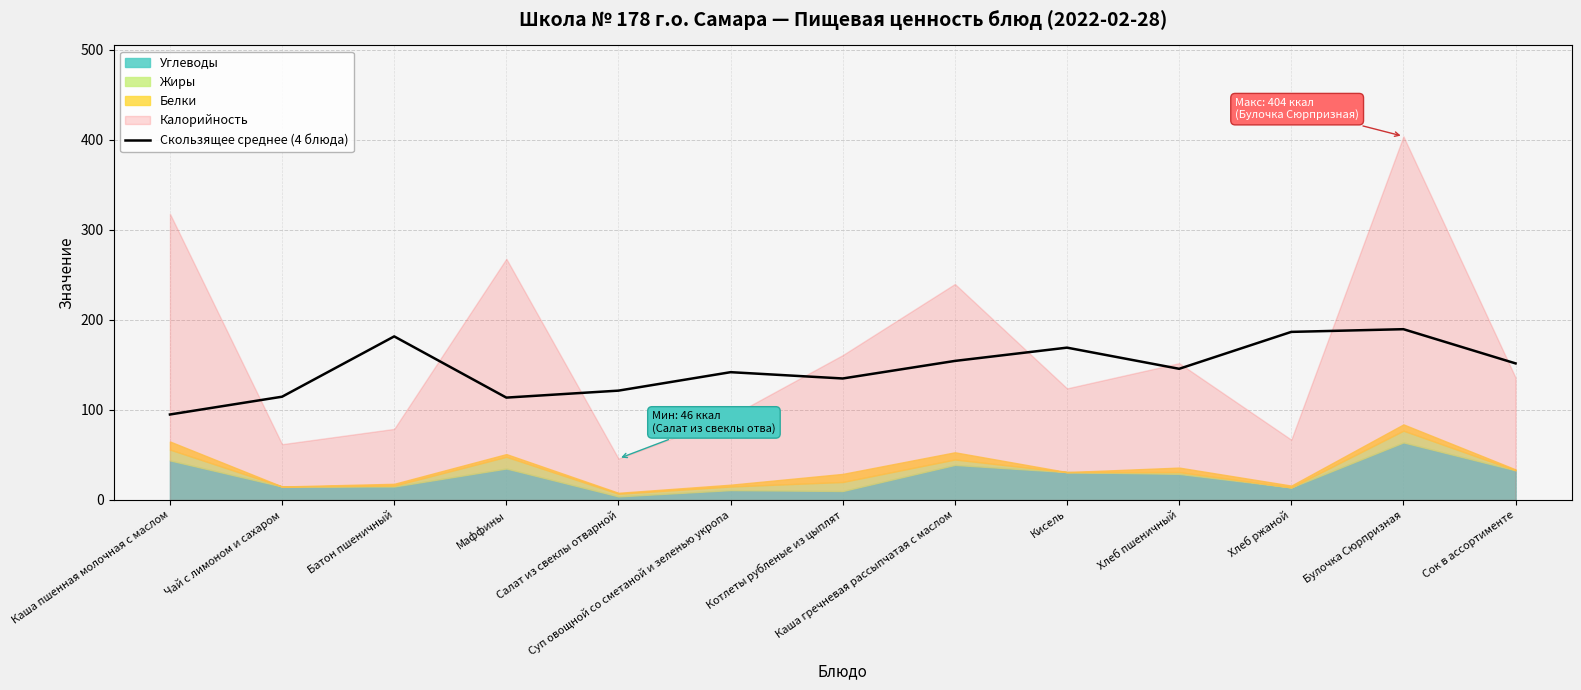

Count the number of values greater than 145.

7